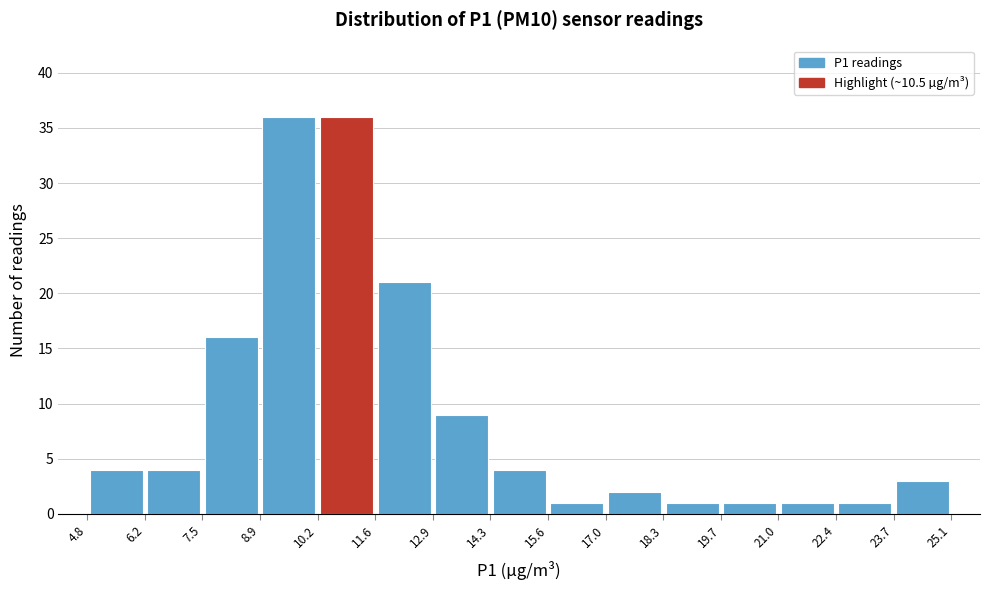

Reading left to right, transcribe this chart: for each bar, give the range it covers on the x-axis and its height. The values are not printed on the chart, so give them approximately, as read against the axis.

4.8 to 6.2: 4
6.2 to 7.5: 4
7.5 to 8.9: 16
8.9 to 10.2: 36
10.2 to 11.6: 36
11.6 to 12.9: 21
12.9 to 14.3: 9
14.3 to 15.6: 4
15.6 to 17.0: 1
17.0 to 18.3: 2
18.3 to 19.7: 1
19.7 to 21.0: 1
21.0 to 22.4: 1
22.4 to 23.7: 1
23.7 to 25.1: 3